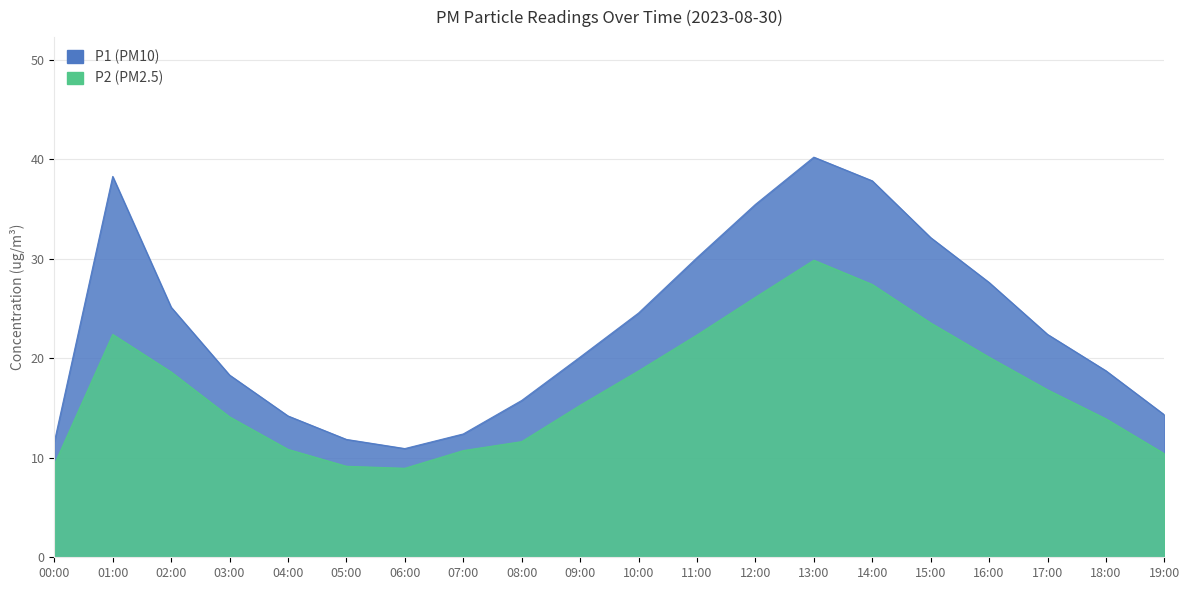

At how many categories does at least one series exceed 20?

11